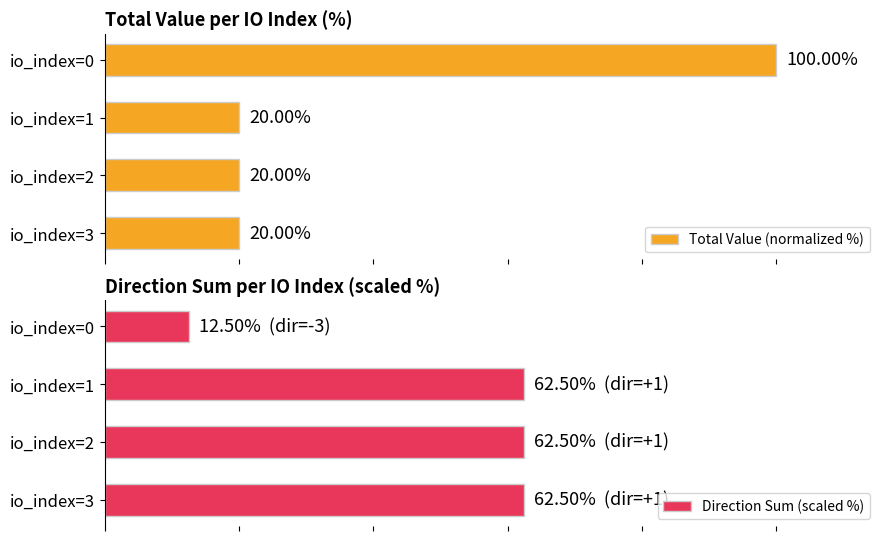

What is the sum of all Direction Sum (scaled %) values?

200.0